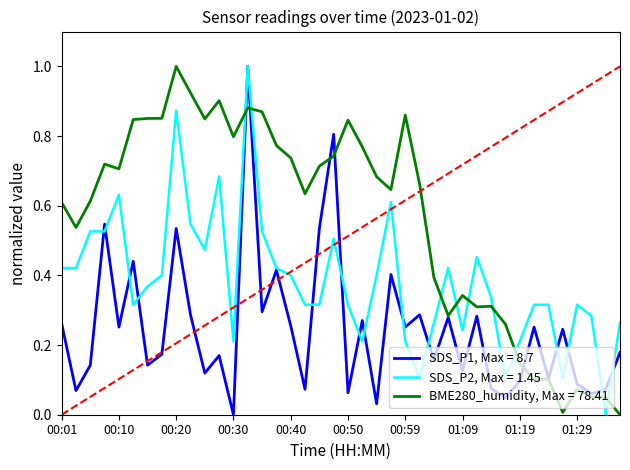

Which series has the largest total across all categories?

BME280_humidity, Max = 78.41